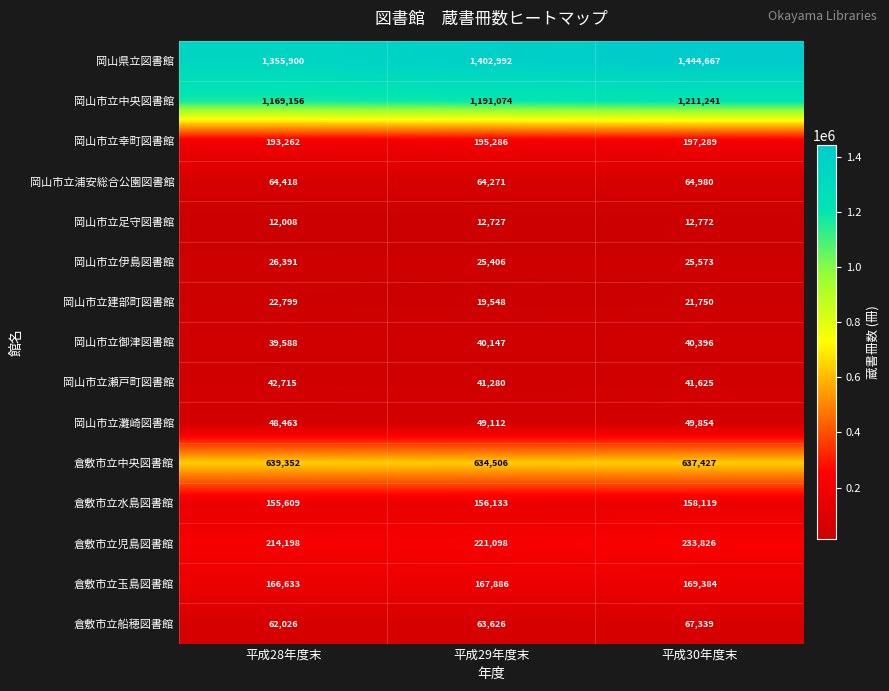

Which series has the largest total across all categories?

岡山県立図書館